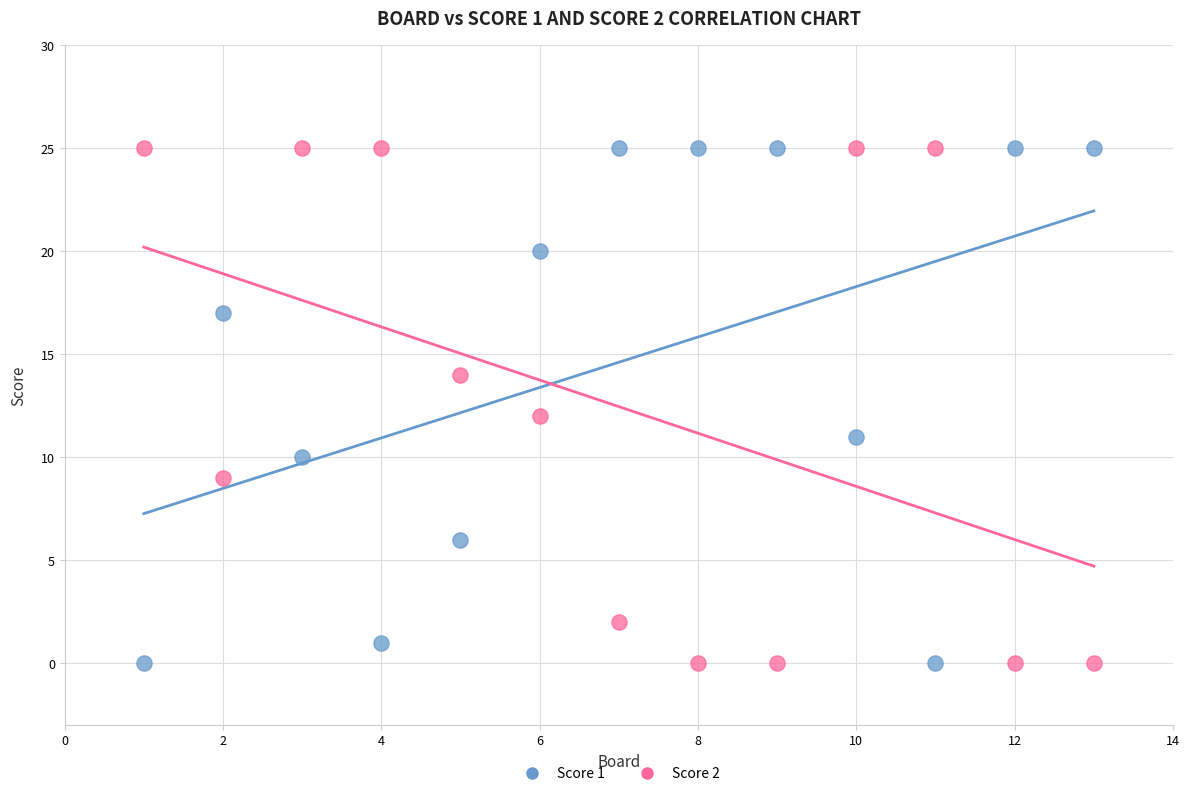

What are all the series names shown in the legend?

Score 1, Score 2